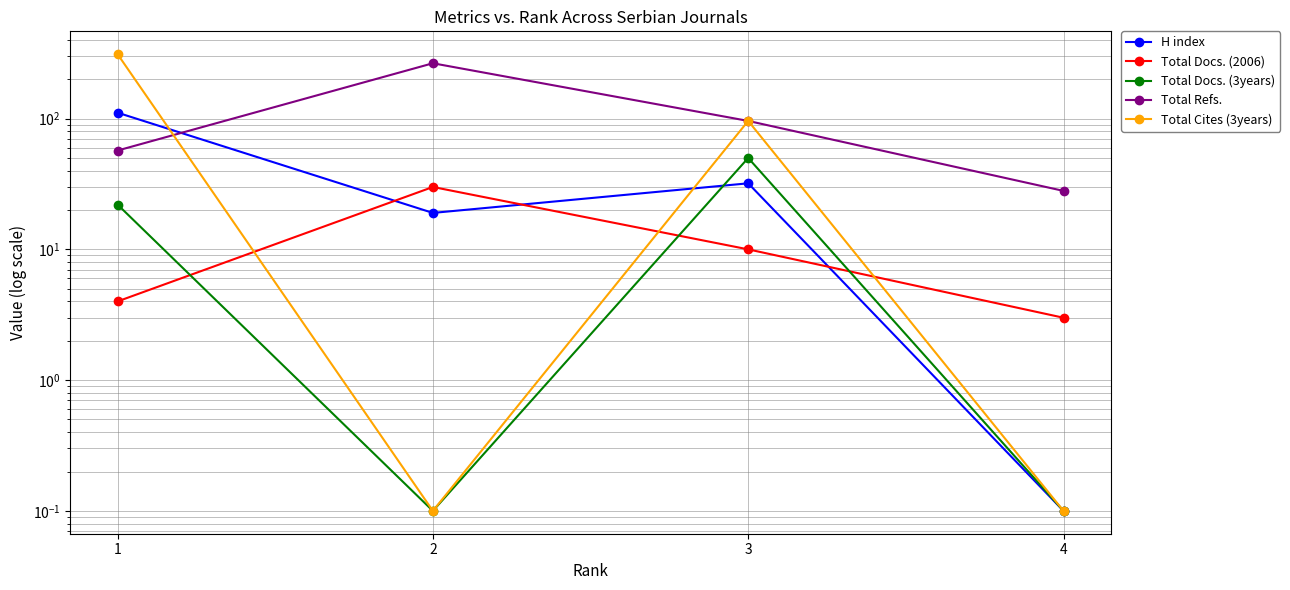

What is the average value of the Total Docs. (3years) series?

18.1